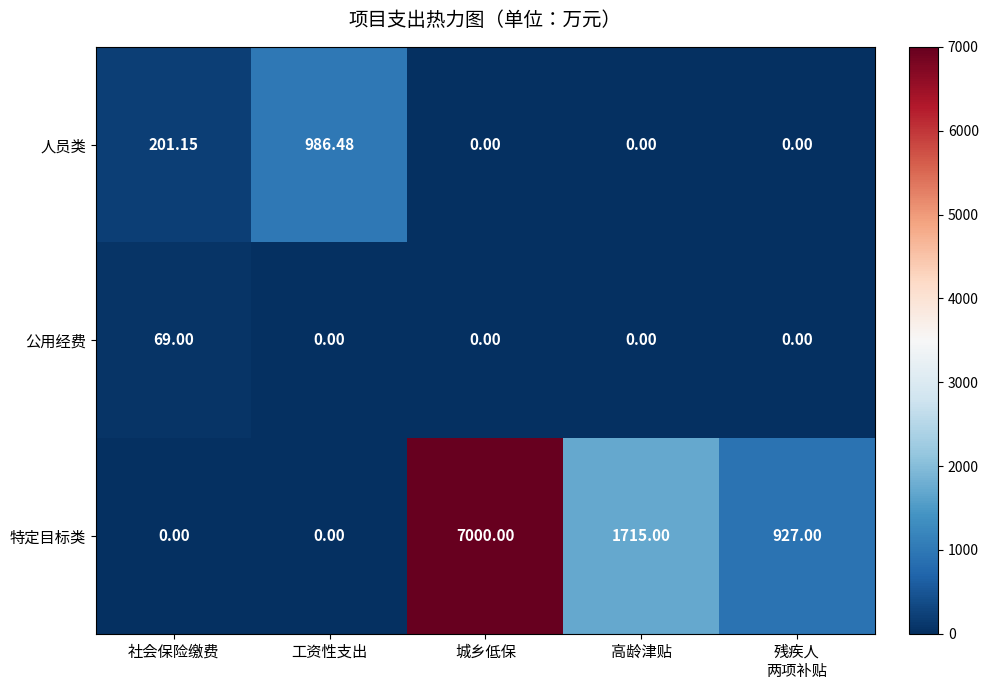

Which series changed the most between 社会保险缴费 and 高龄津贴?

特定目标类